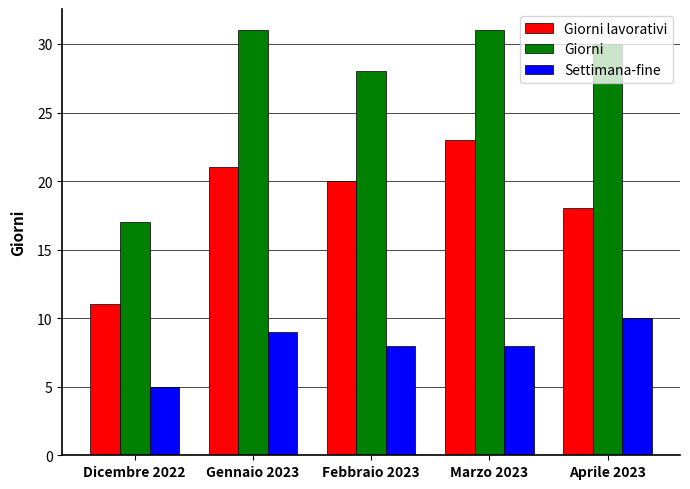

Is it true that Giorni equals 28 at Febbraio 2023?

True